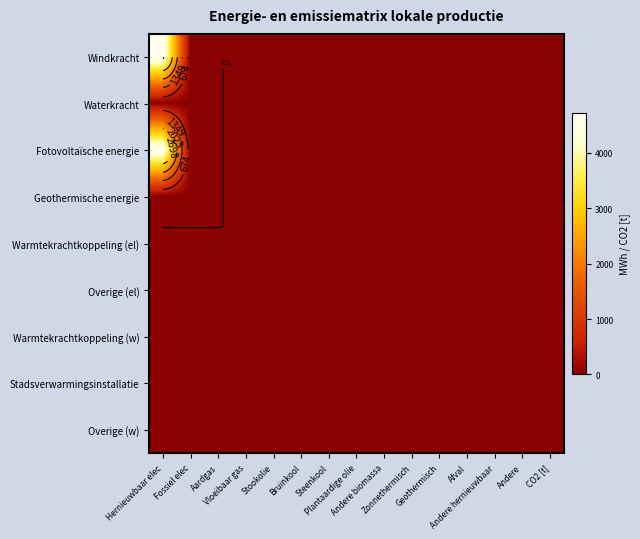

At how many categories does at least one series exceed 2919?

1